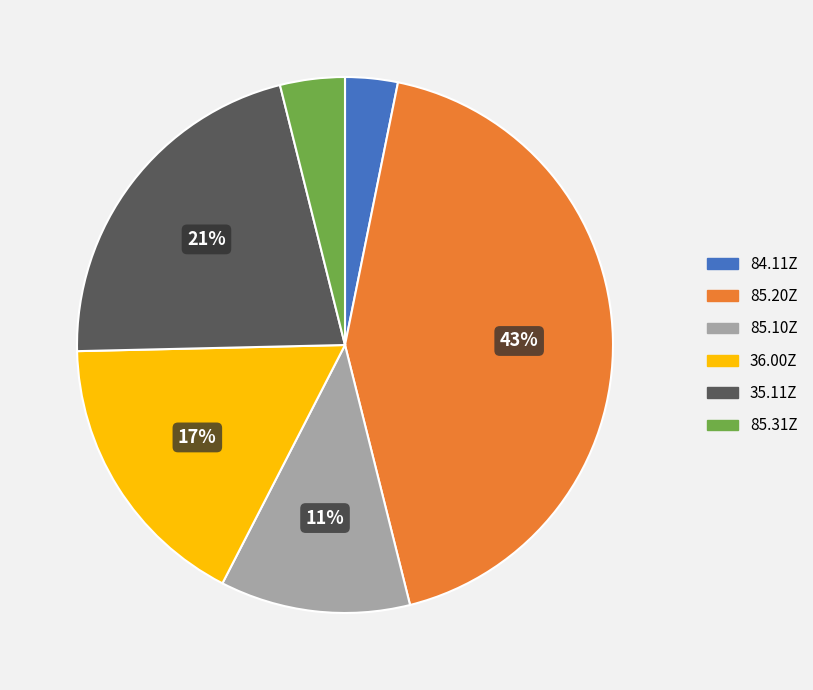

To the nearest percent, what portion does 85.10Z represent?

11%